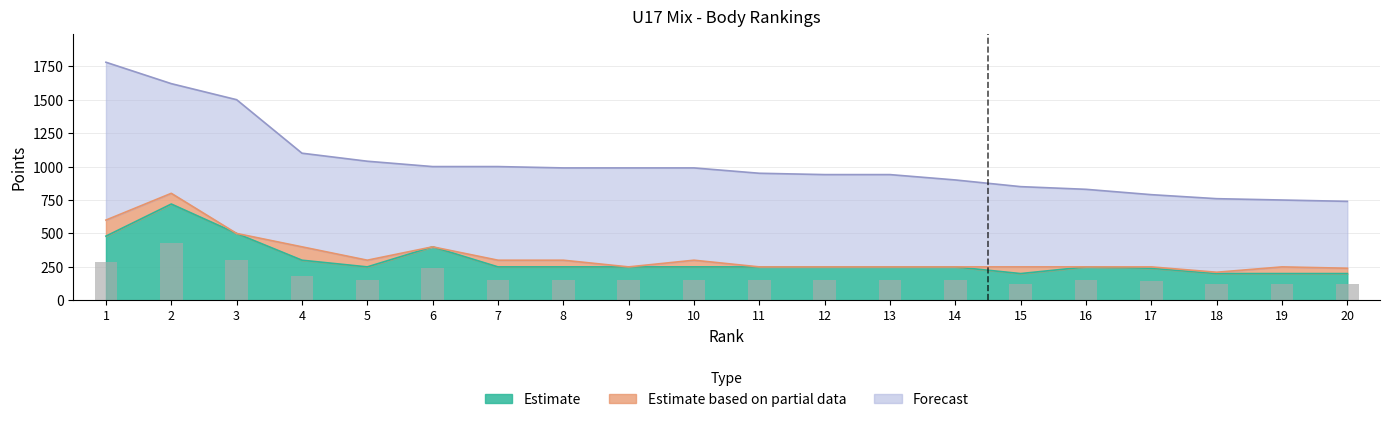

True or false: col_6 has a value of 159 at 14.

False